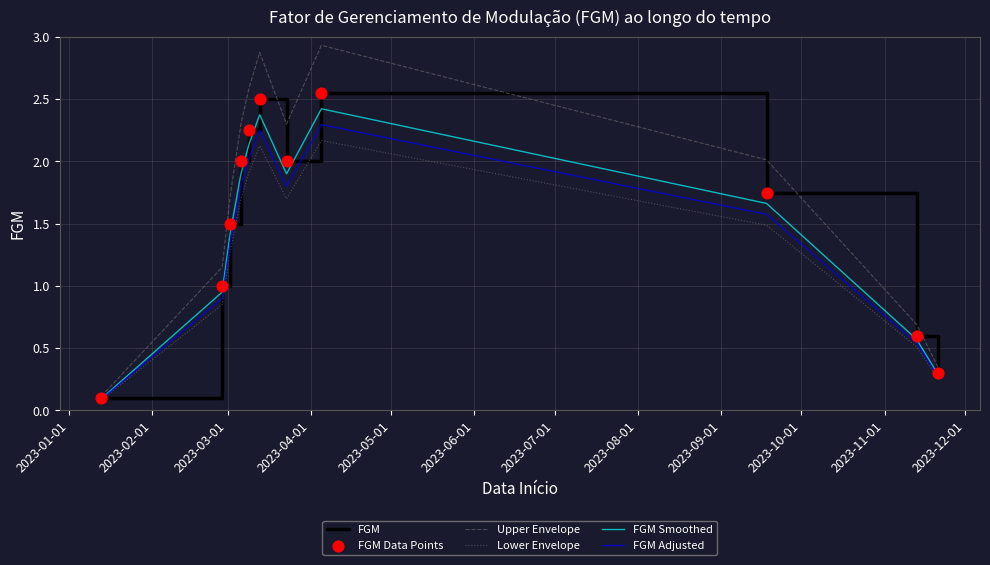

At how many categories does at least one series exceed 0?

11